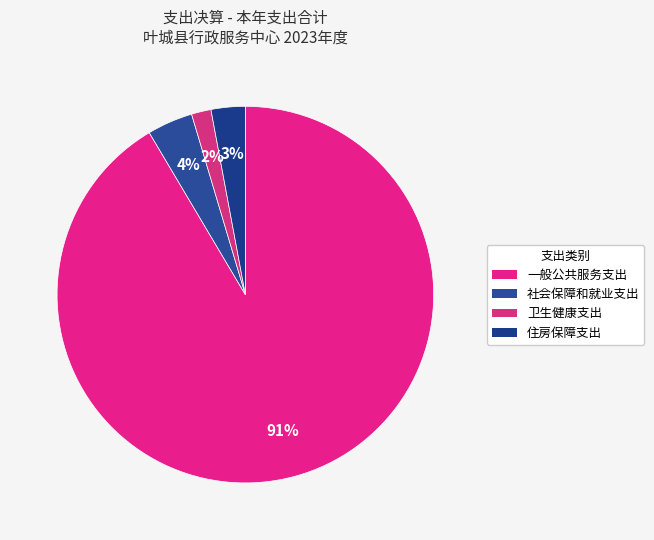

Which category has the biggest portion of the pie?

一般公共服务支出